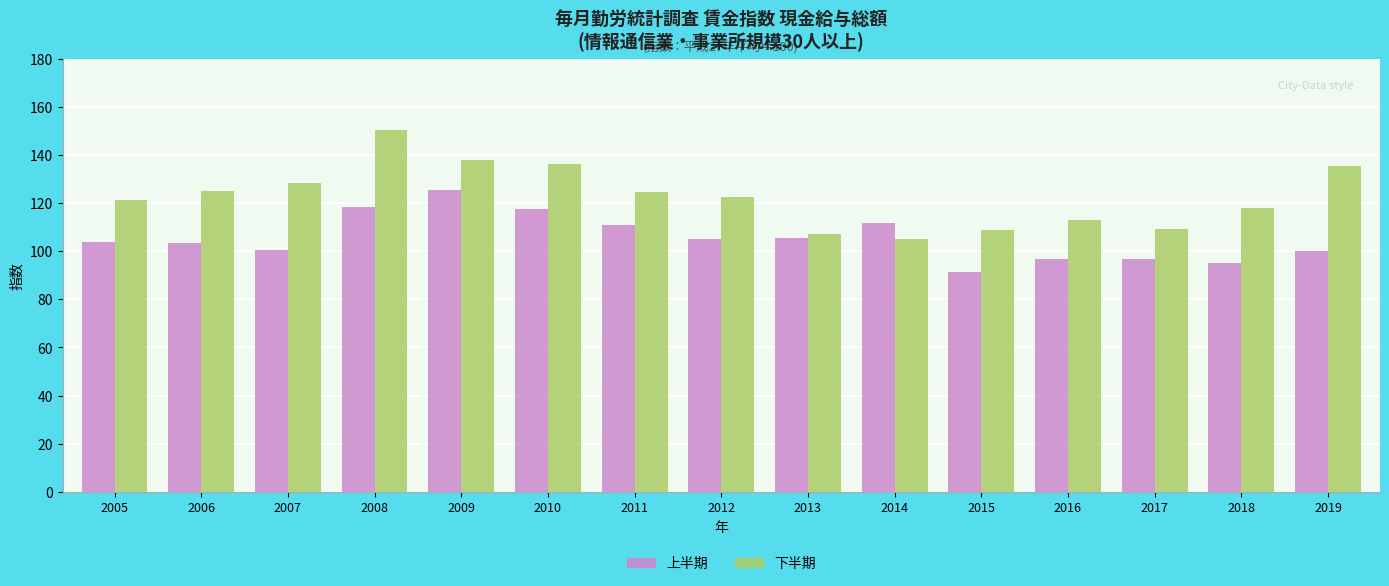

What is the average value of the 上半期 series?

105.5